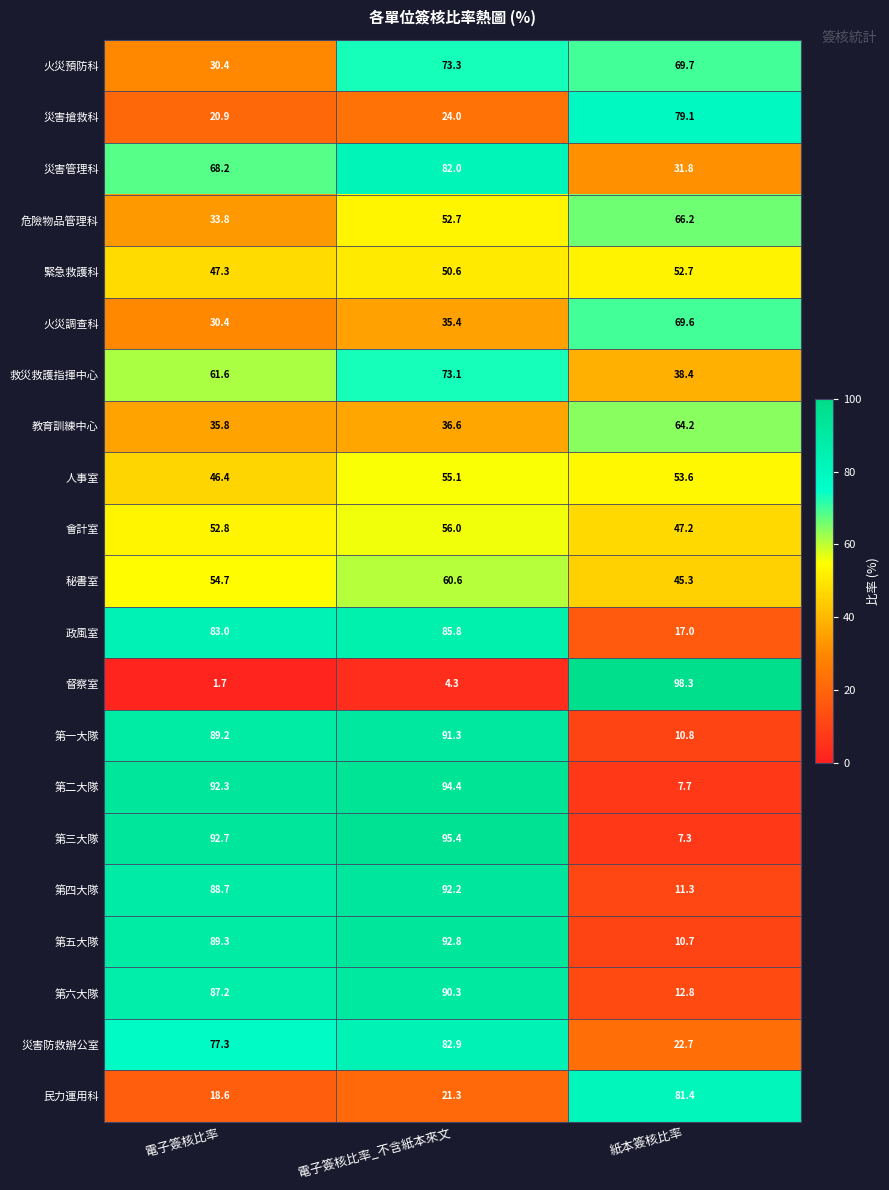

Rank the series at 電子簽核比率_不含紙本來文 from highest to lowest value.

第三大隊, 第二大隊, 第五大隊, 第四大隊, 第一大隊, 第六大隊, 政風室, 災害防救辦公室, 災害管理科, 火災預防科, 救災救護指揮中心, 秘書室, 會計室, 人事室, 危險物品管理科, 緊急救護科, 教育訓練中心, 火災調查科, 災害搶救科, 民力運用科, 督察室